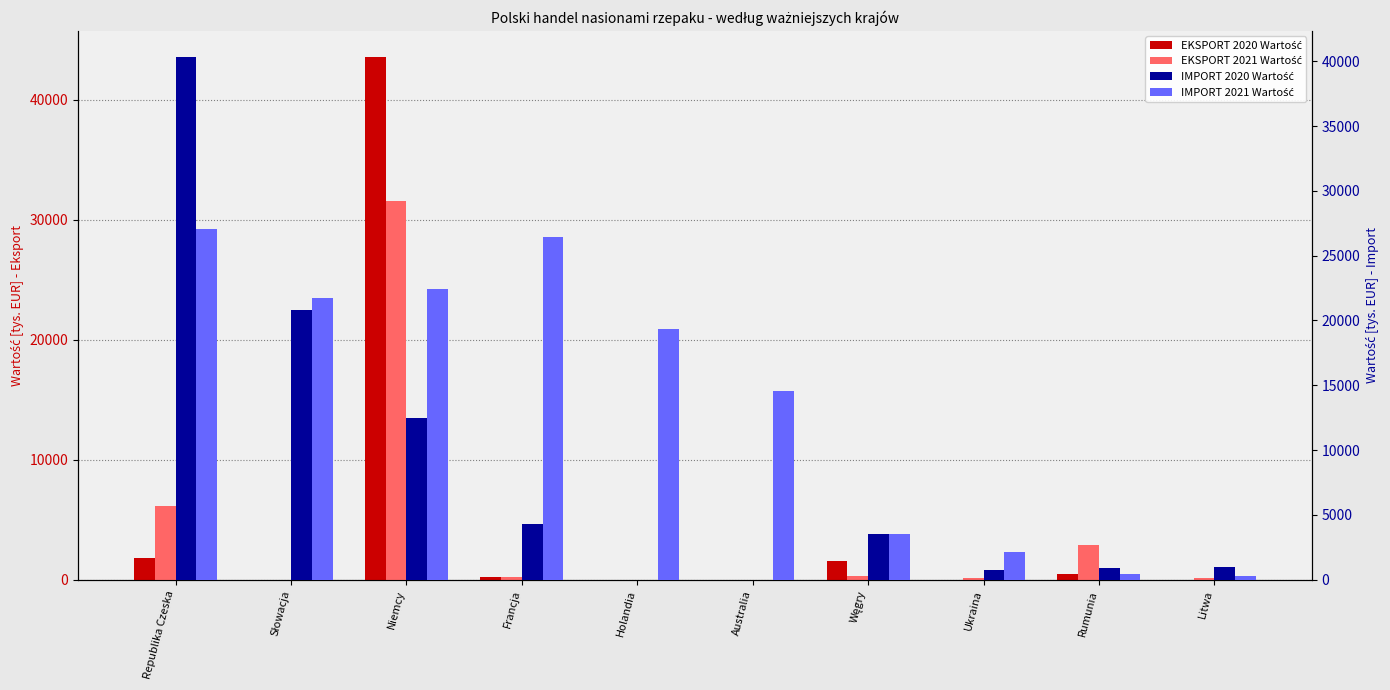

Reading left to right, transcribe all the data shown in this chart.

EKSPORT 2020 Wartość: 1831.3	0.0	43559.9	250.4	0.0	0.0	1534.6	0.0	445.8	0.0
EKSPORT 2021 Wartość: 6143.9	0.0	31525.7	272.6	0.0	0.0	322.8	188.6	2879.7	125.7
IMPORT 2020 Wartość: 40323.4	20804.6	12489.3	4274.2	0.0	0.0	3551.7	773.1	930.8	974.5
IMPORT 2021 Wartość: 27024.8	21719.2	22443.6	26467.5	19333.2	14543.1	3534.2	2148.4	452.6	292.4